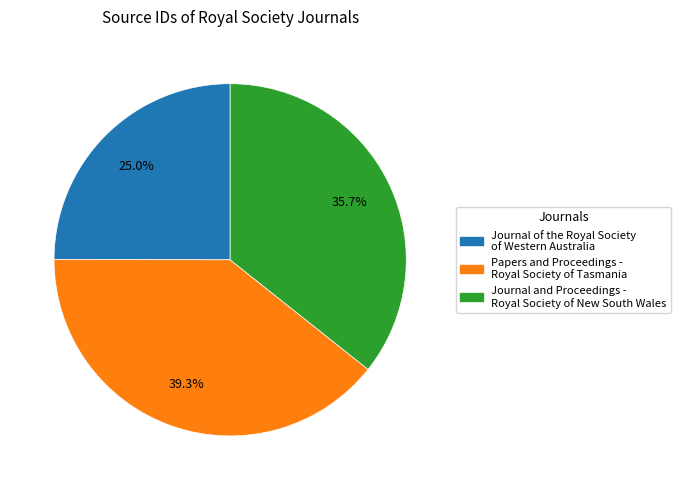

Does Journal of the Royal Society of Western Australia account for over 50% of the chart?

No